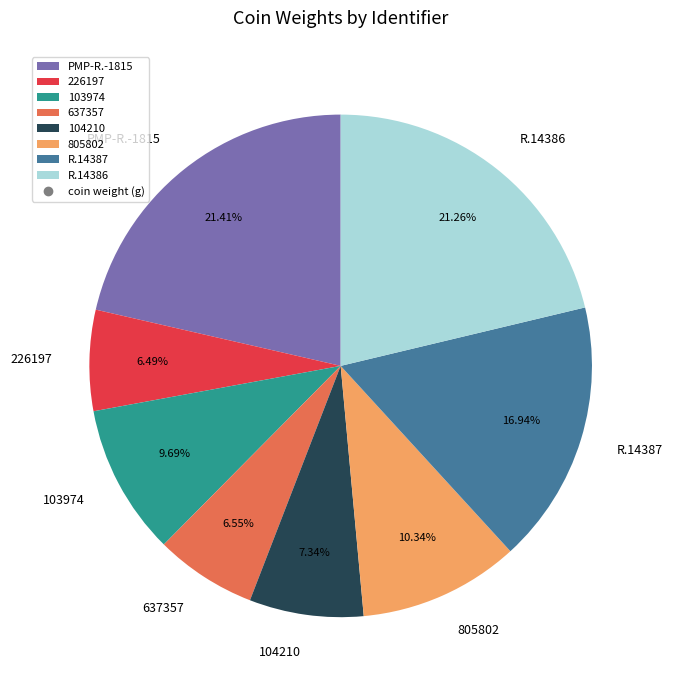

Is there any slice that represents more than half of the pie?

No